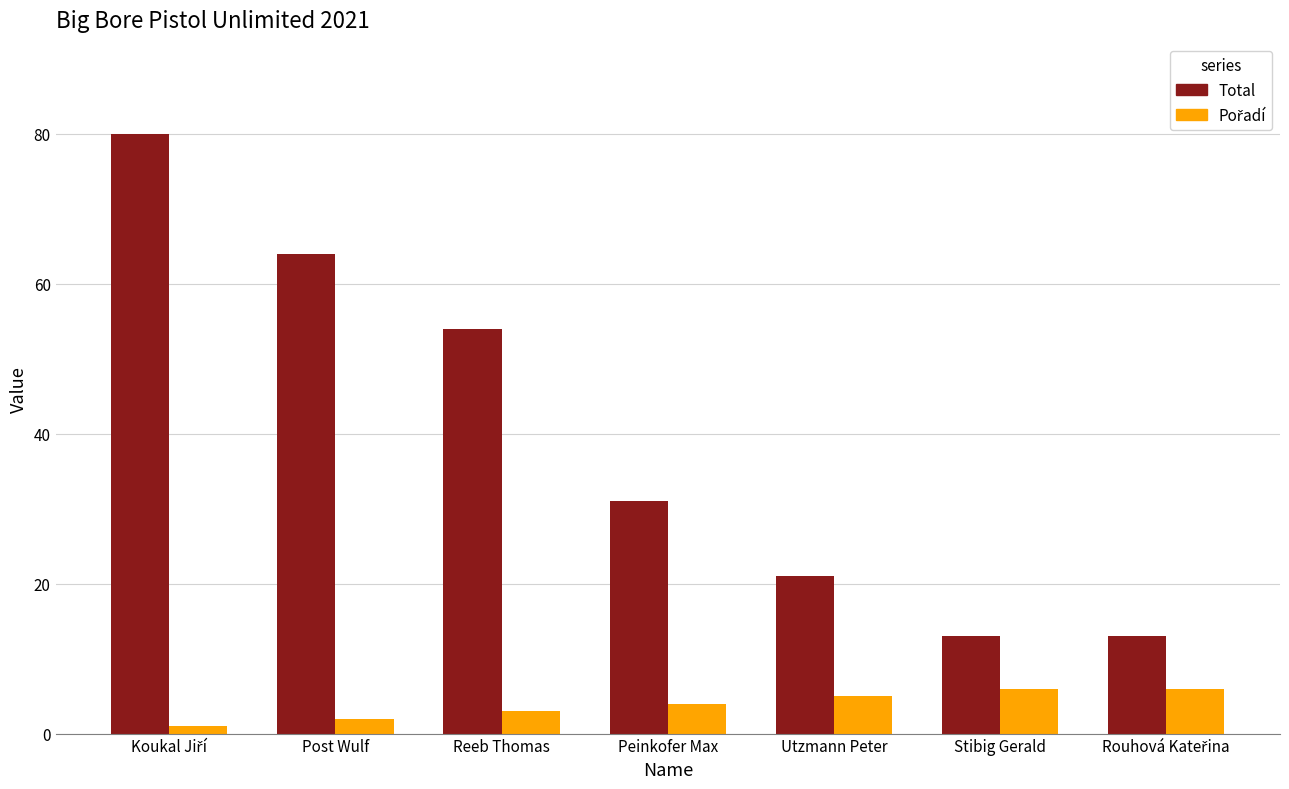

What is the label of the 4th bar from the left?

Peinkofer Max